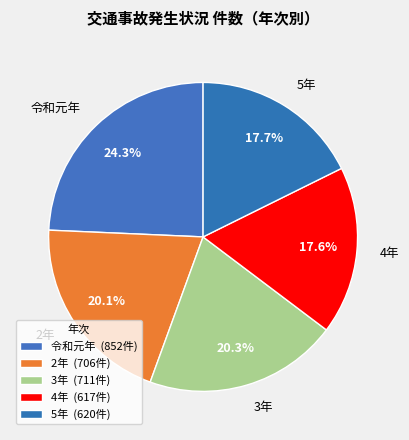

Which has a higher value, 令和元年 or 4年?

令和元年